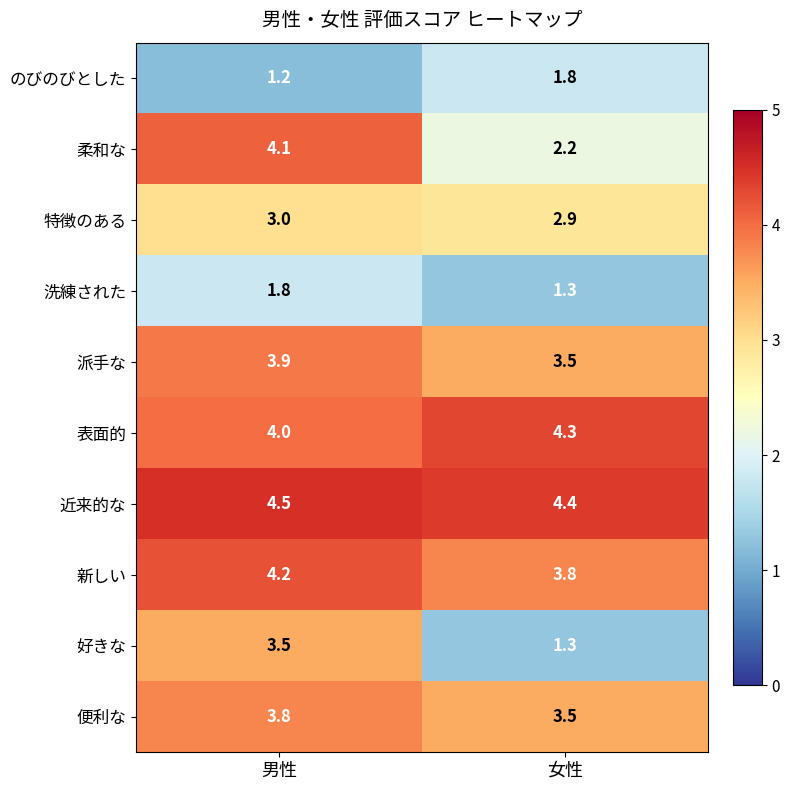

Between 男性 and 女性, which series saw the biggest shift?

好きな